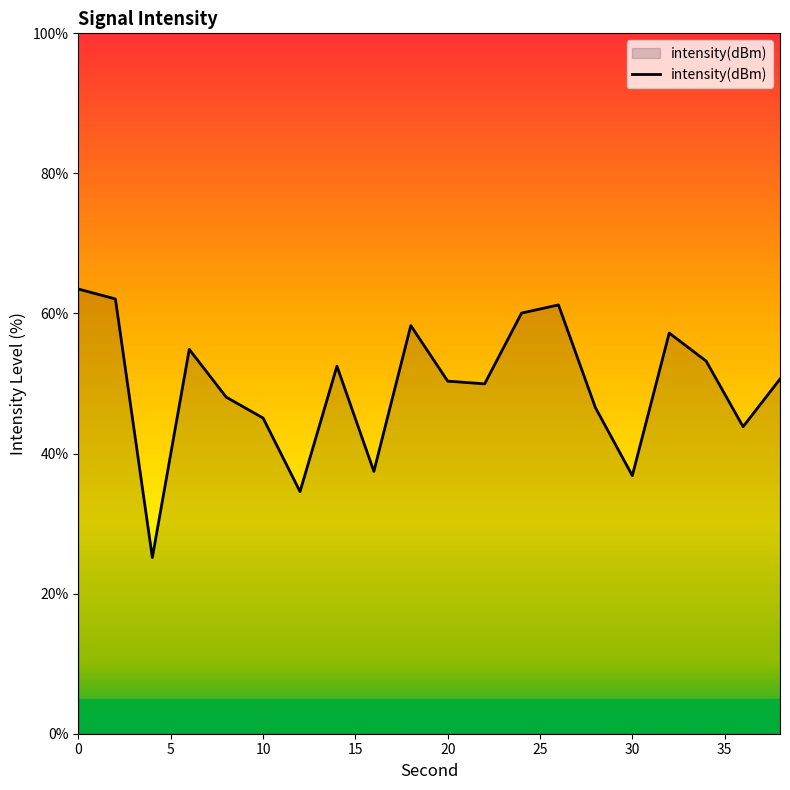

What is the greatest value displayed?

63.5